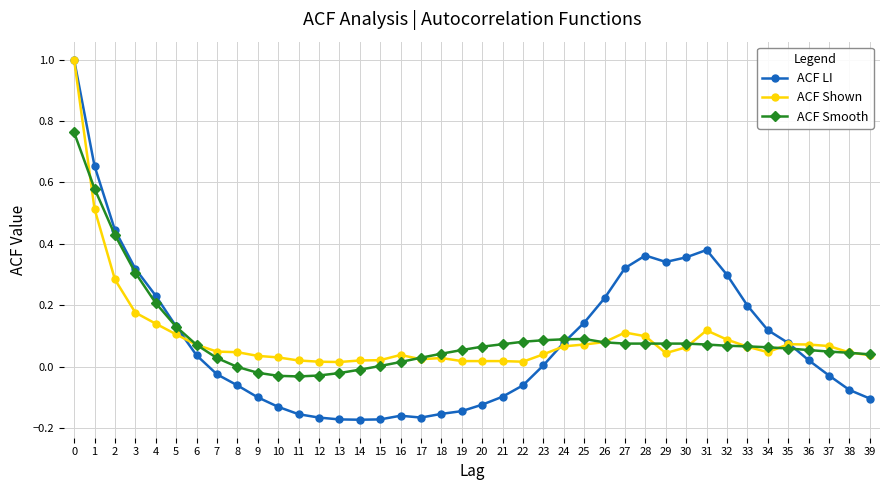

Which series has the largest range (max minus min)?

ACF LI